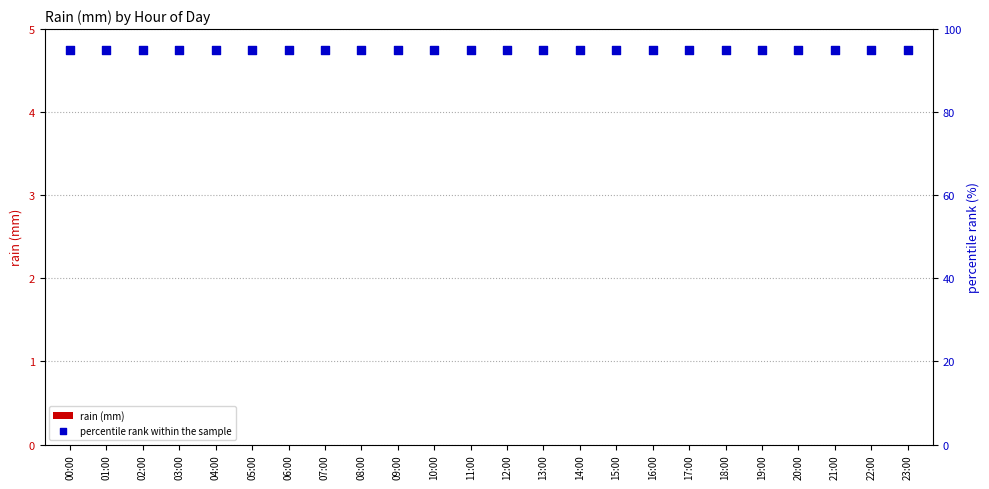

What are all the series names shown in the legend?

rain (mm), percentile rank within the sample